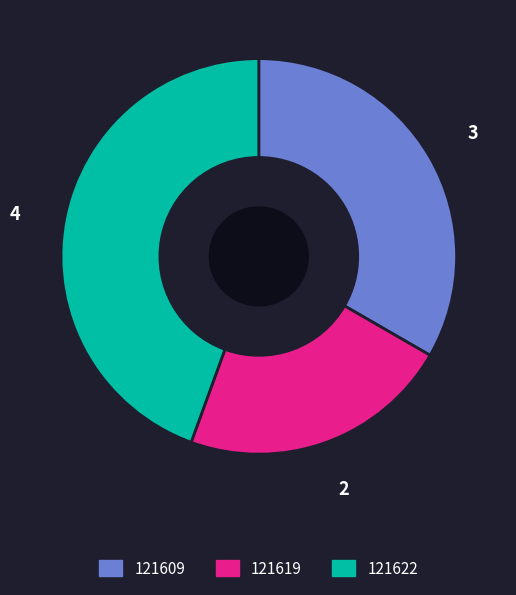

Which slice is the smallest?

121619